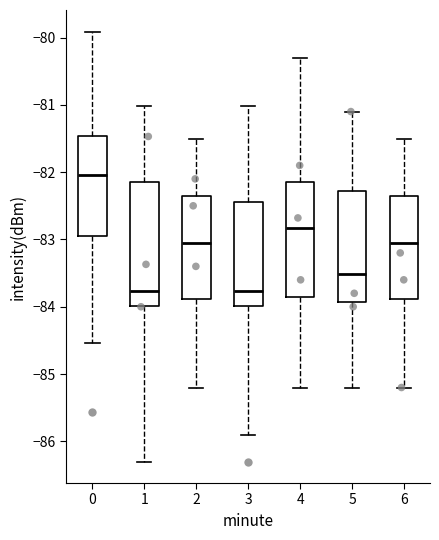

Reading left to right, read every box against the y-axis: the position of its median line, the range the box covers, and the ends of its whiskers. The values are not printed on the chart, so give them approximately, as read against the axis.

0: median -82.0, box -82.9 to -81.5, whiskers -84.5 to -79.9
1: median -83.8, box -84.0 to -82.1, whiskers -86.3 to -81.0
2: median -83.0, box -83.9 to -82.3, whiskers -85.2 to -81.5
3: median -83.8, box -84.0 to -82.4, whiskers -85.9 to -81.0
4: median -82.8, box -83.9 to -82.1, whiskers -85.2 to -80.3
5: median -83.5, box -83.9 to -82.3, whiskers -85.2 to -81.1
6: median -83.0, box -83.9 to -82.3, whiskers -85.2 to -81.5